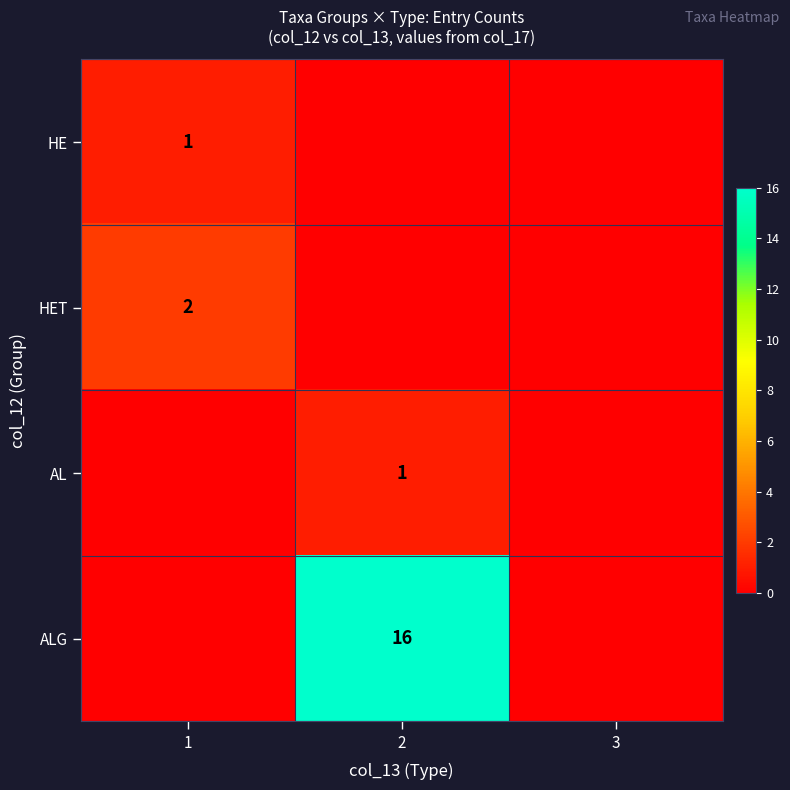

The HE series shows 0 at 1. True or false?

False